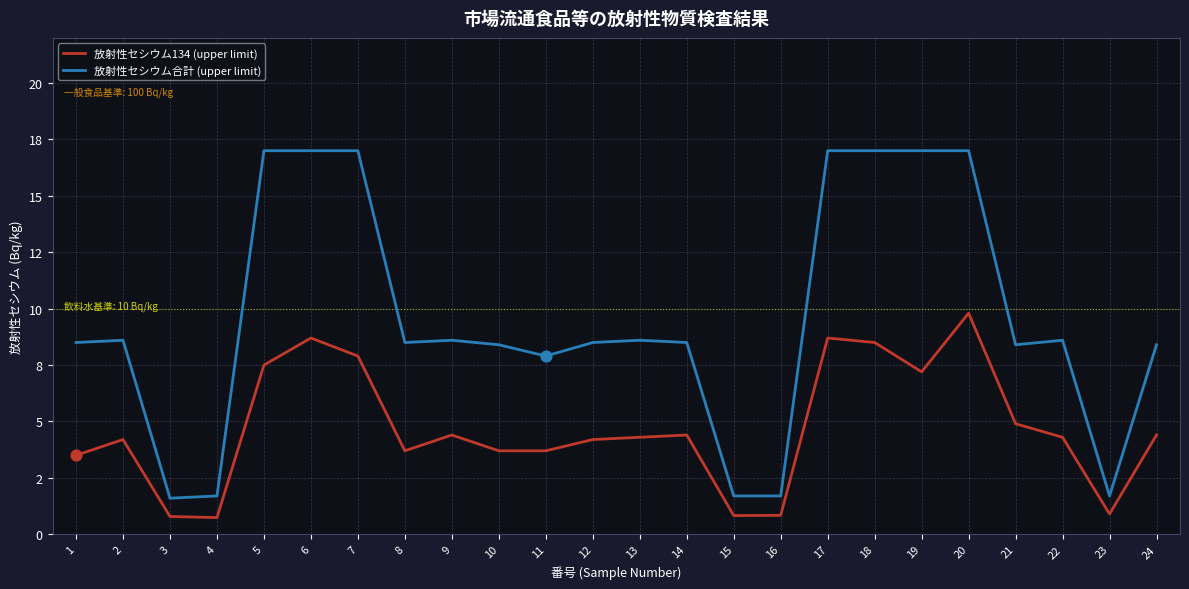

Does the chart have visible grid lines?

Yes